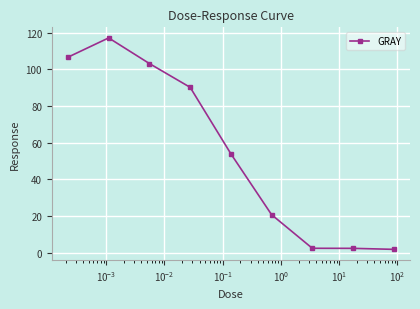

True or false: the data has more than 0 interior local peaks.

True